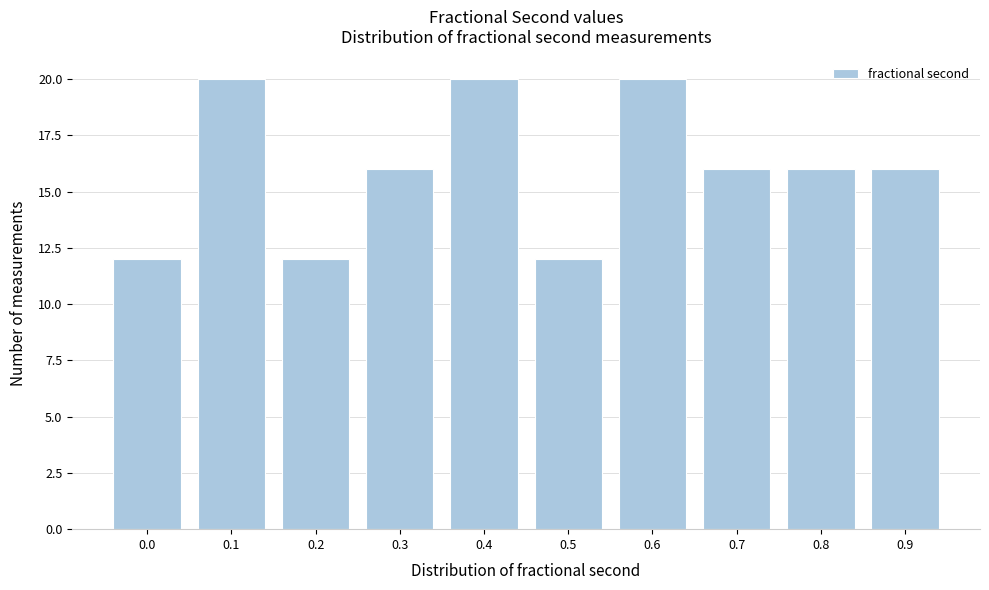

Reading left to right, extract all data points from this chart.

0.0=12	0.1=20	0.2=12	0.3=16	0.4=20	0.5=12	0.6=20	0.7=16	0.8=16	0.9=16